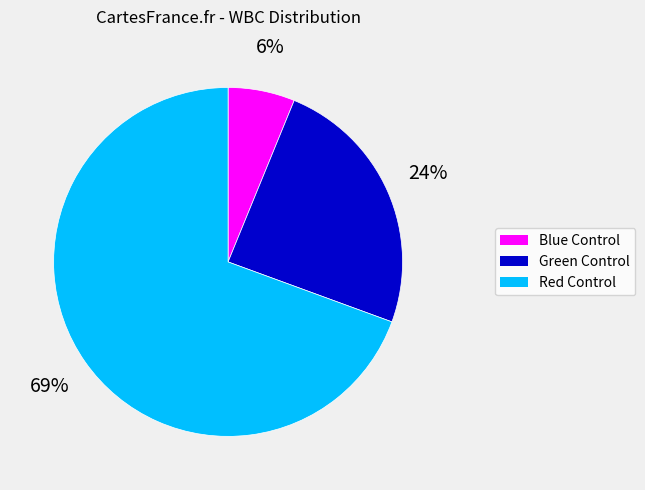

To the nearest percent, what is the combined percentage of Blue Control and Red Control?

76%